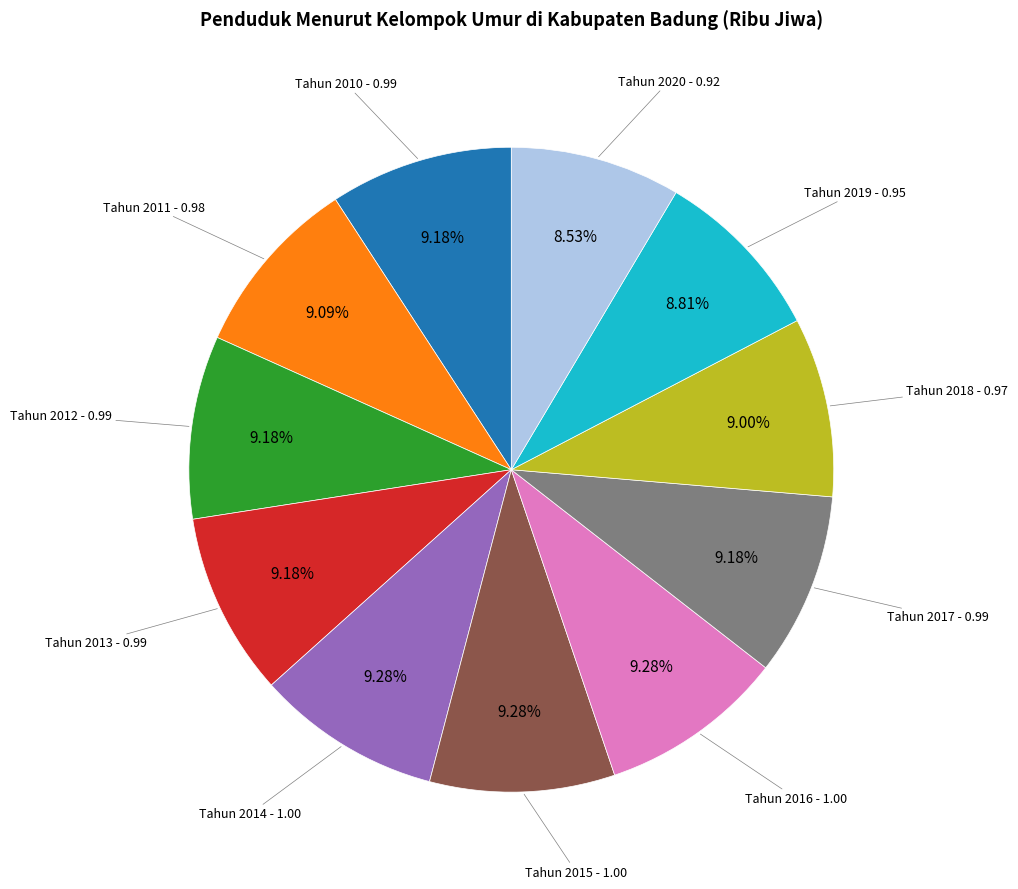

To the nearest percent, what is the average slice percentage?

9%